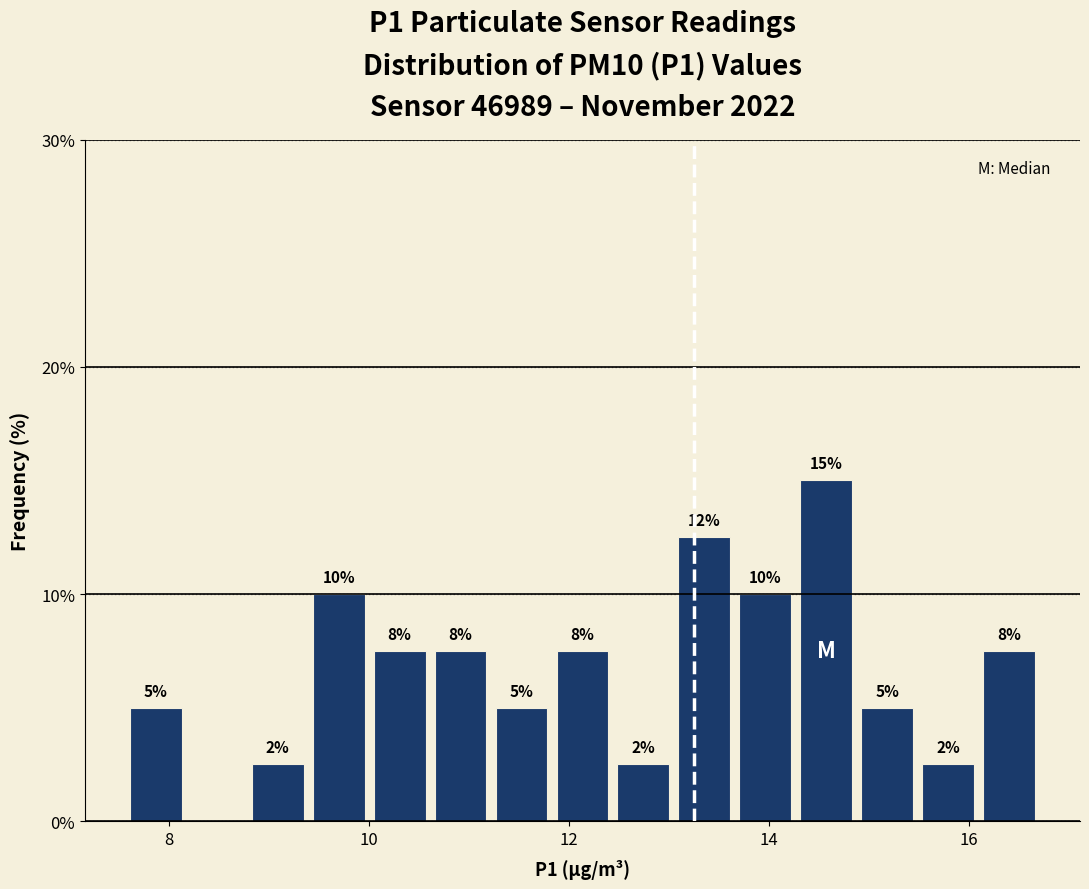

Around what value on the x-axis is the tallest bar? Give the approximate position of its centre, as read against the axis.

14.6